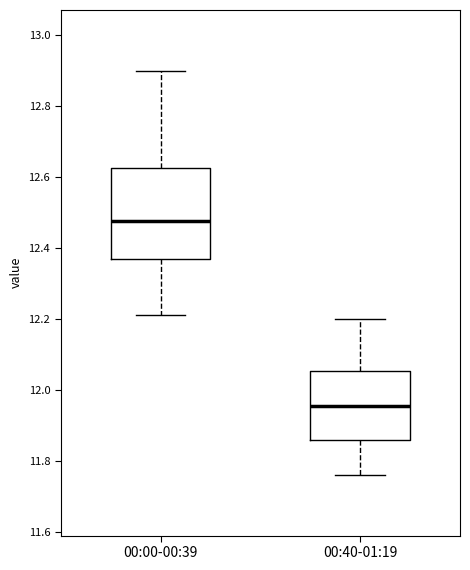

Reading left to right, read every box against the y-axis: the position of its median line, the range the box covers, and the ends of its whiskers. The values are not printed on the chart, so give them approximately, as read against the axis.

00:00-00:39: median 12.48, box 12.38 to 12.62, whiskers 12.22 to 12.90
00:40-01:19: median 11.96, box 11.86 to 12.06, whiskers 11.76 to 12.20